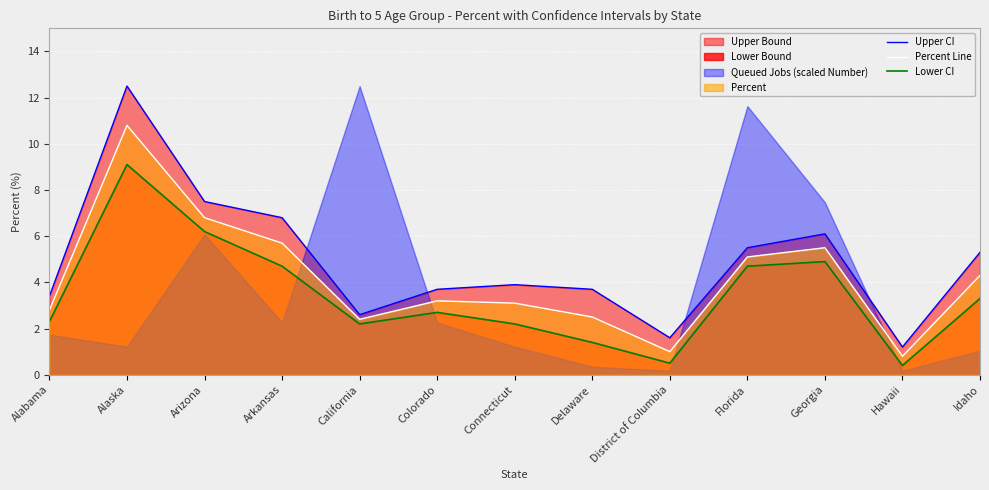

Which category has the lowest value in the Lower CI series?

Hawaii